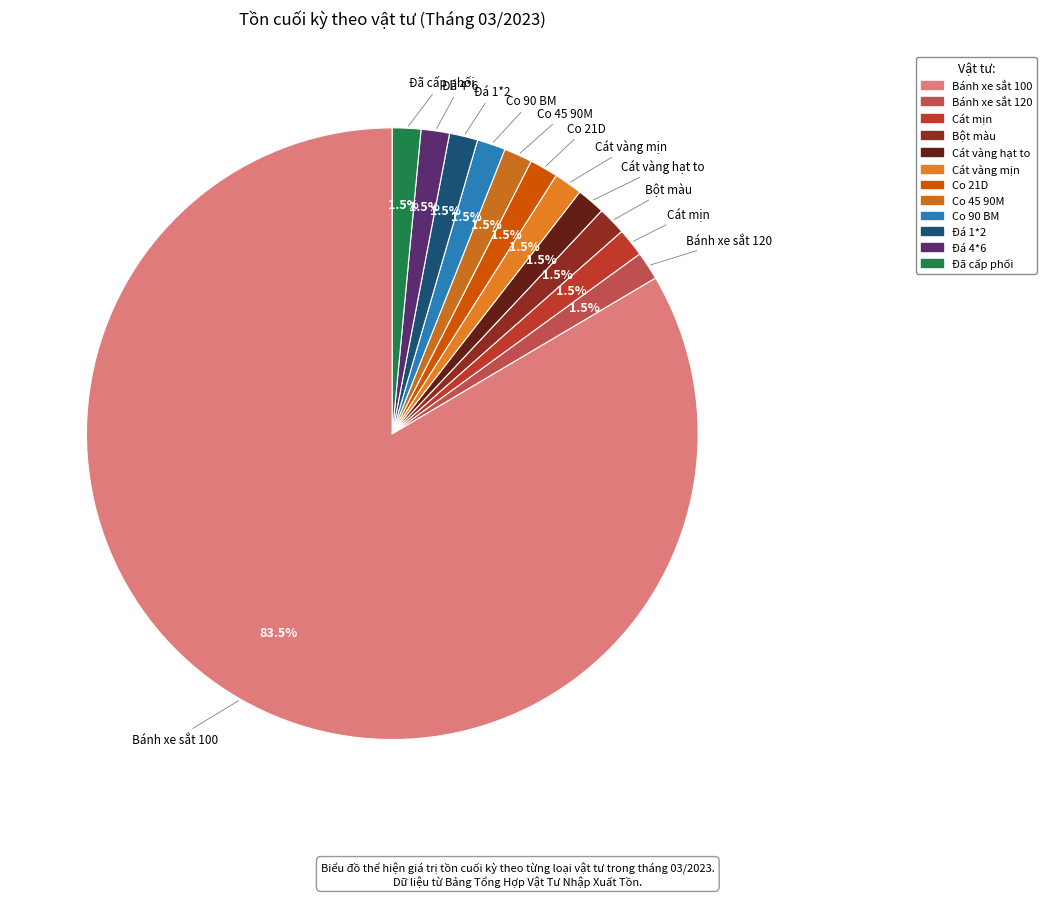

Is Bánh xe sắt 120 the majority of the pie?

No